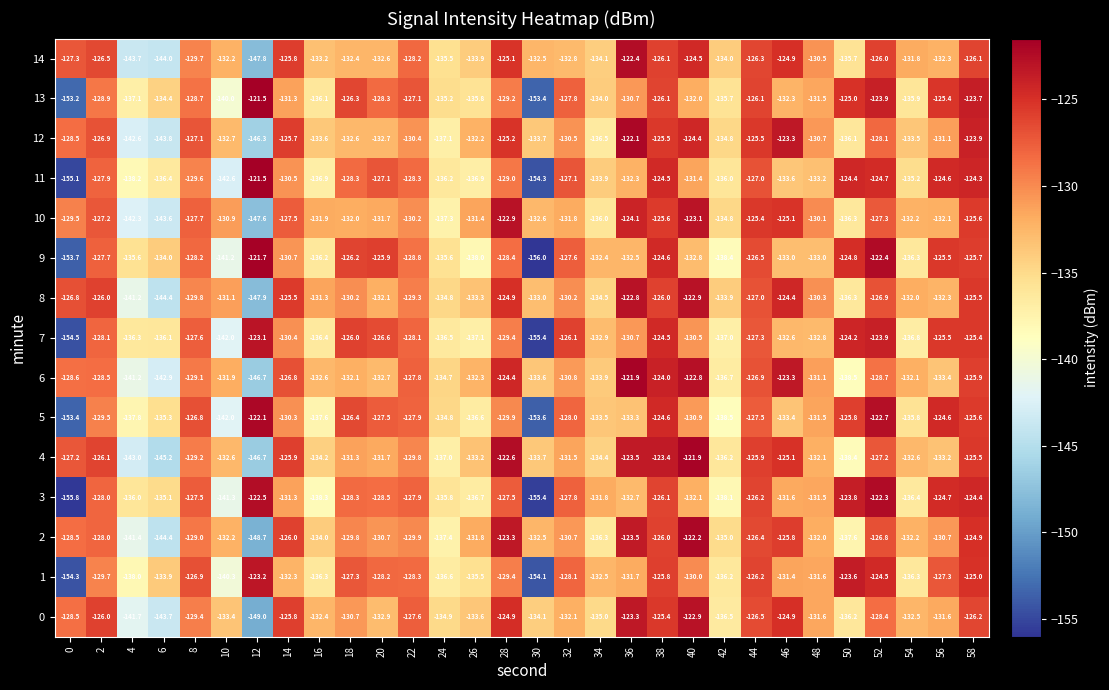

Which category has the highest value across all series?

12